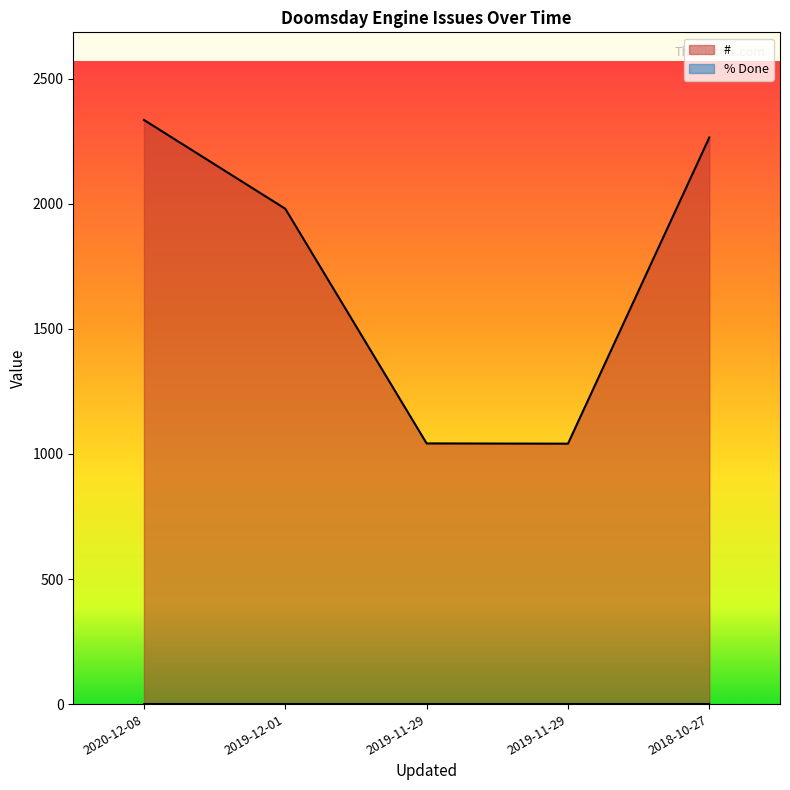

At which category does the chart reach its peak across all series?

2020-12-08